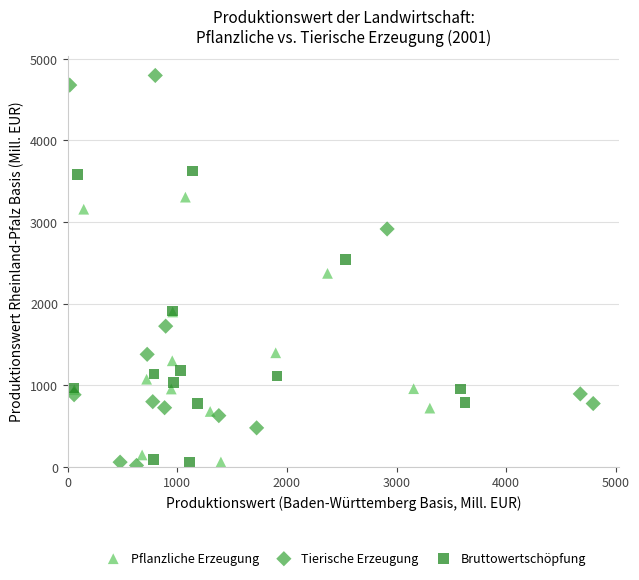

Which series has the largest Y range (max minus min)?

Tierische Erzeugung